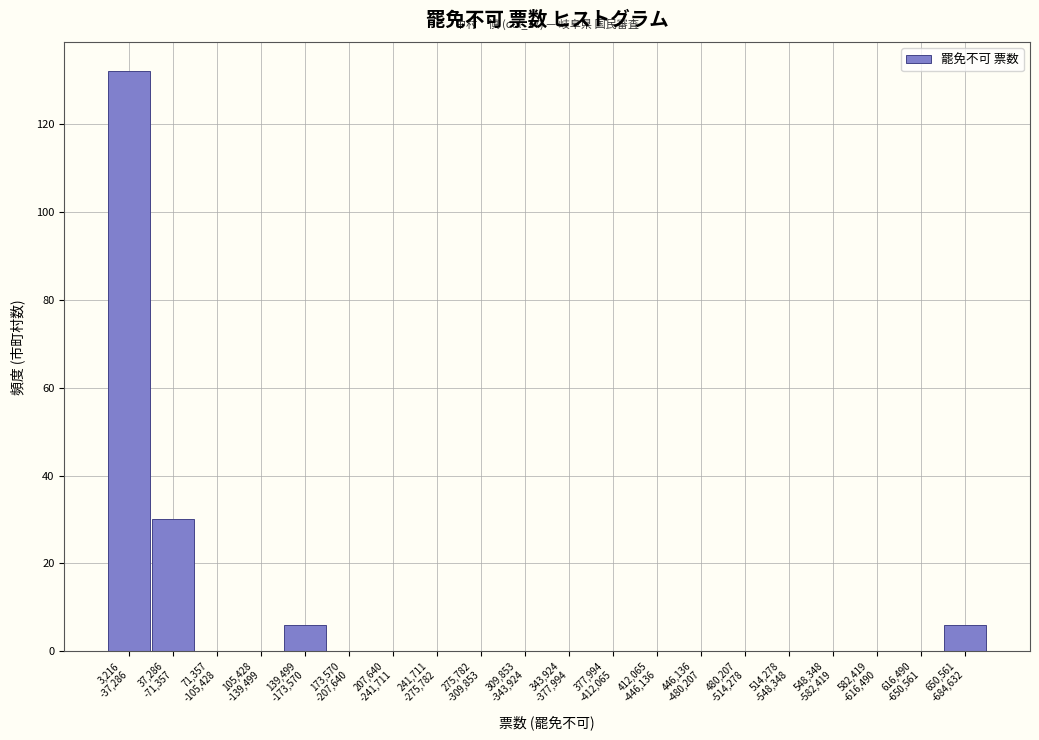

What is the greatest value displayed?

132